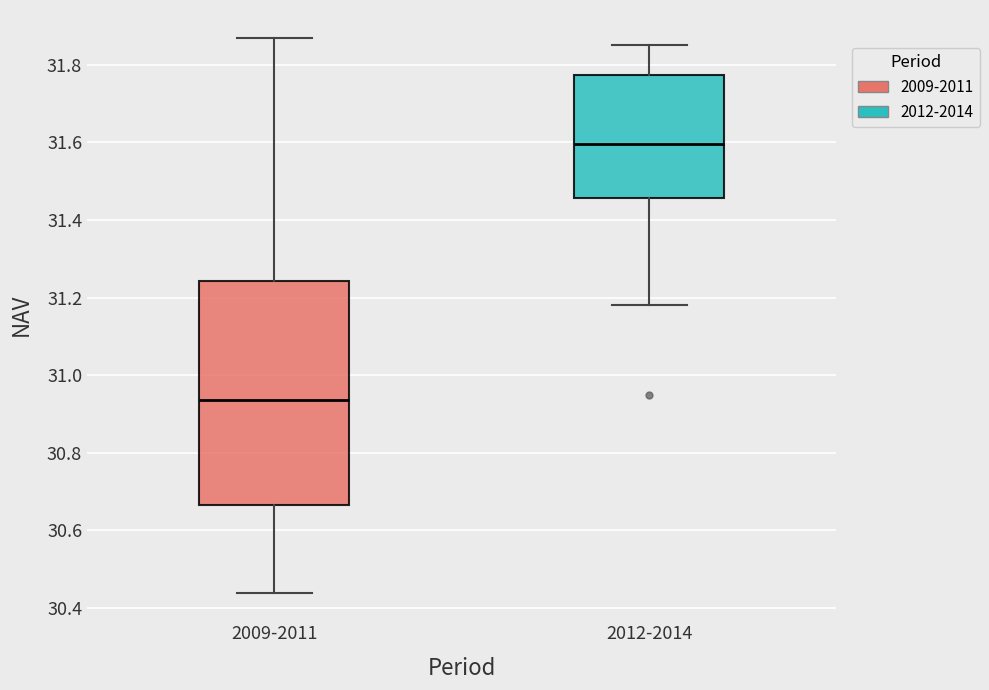

Comparing the boxes themselves (not the whiskers), which one is the tallest?

2009-2011